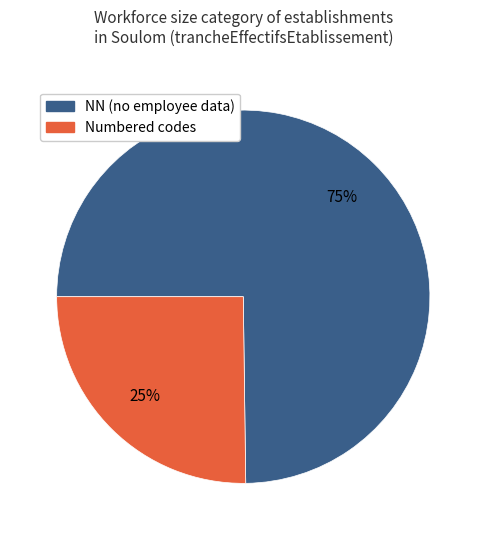

Count the number of slices in the pie.

2